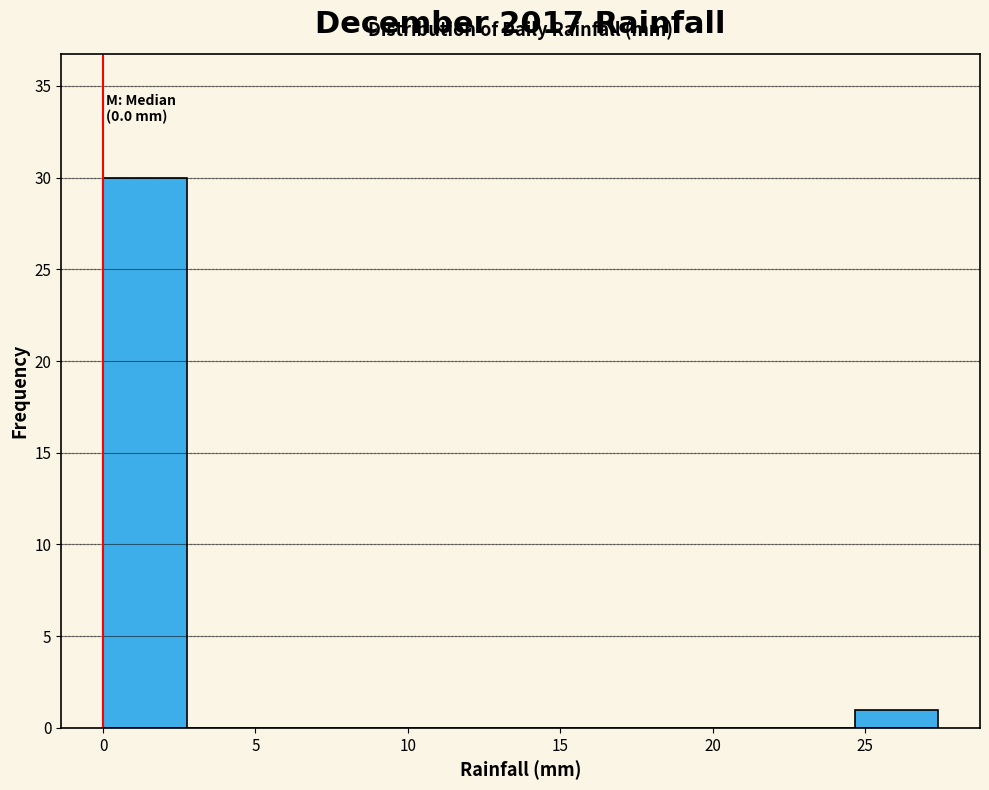

Which range on the x-axis has the tallest bar?

0.0 to 2.5